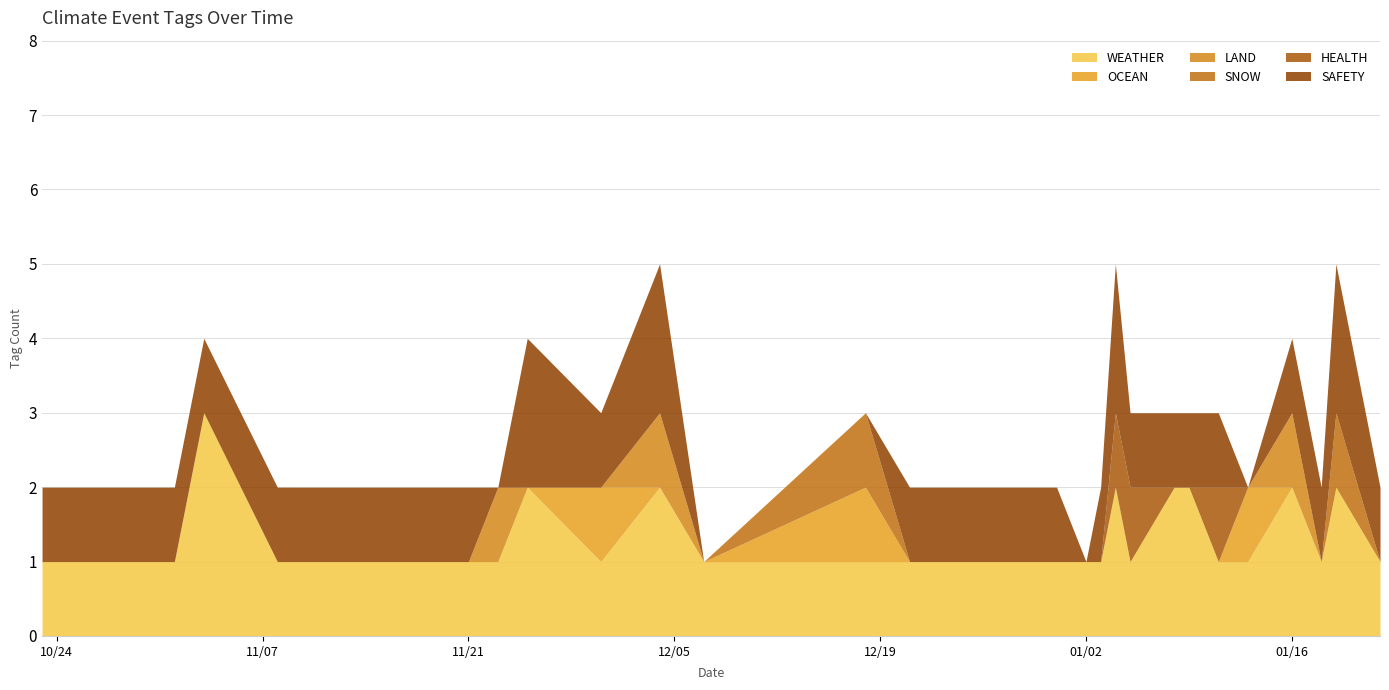

What is the highest value of the WEATHER series?

3